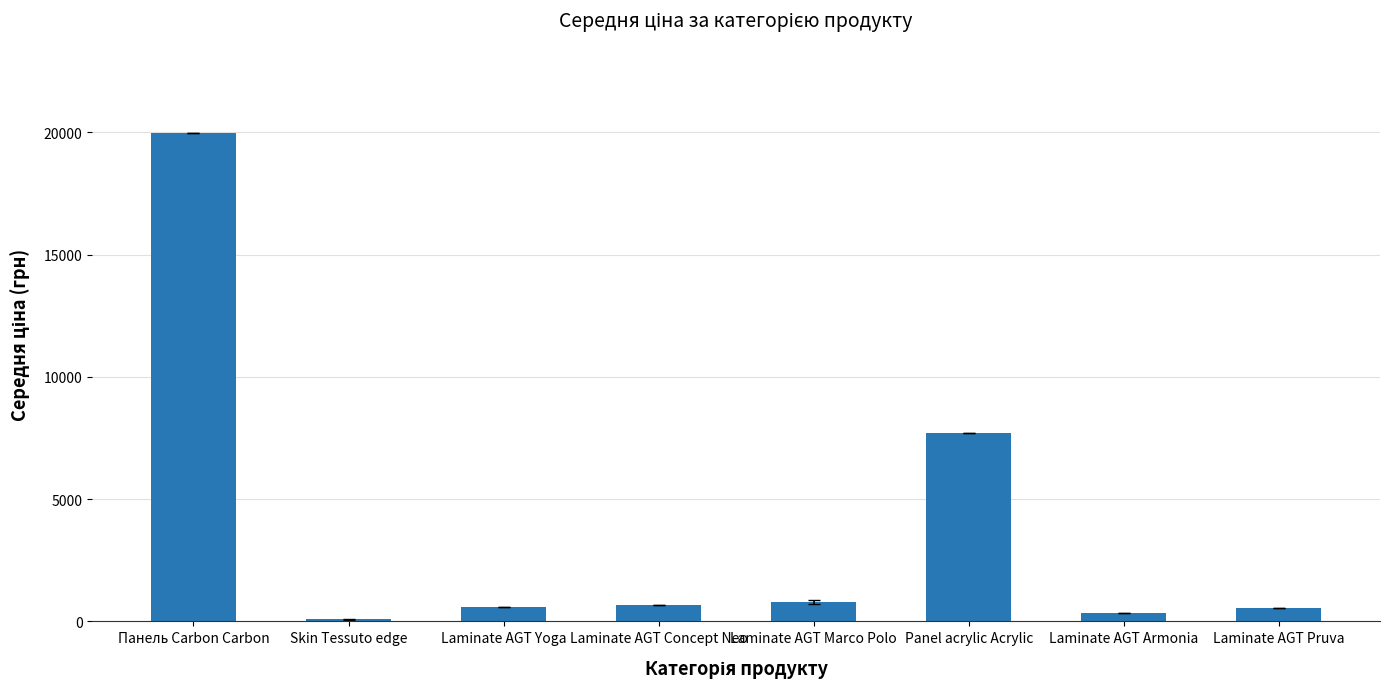

What is the label of the 5th bar from the left?

Laminate AGT Marco Polo